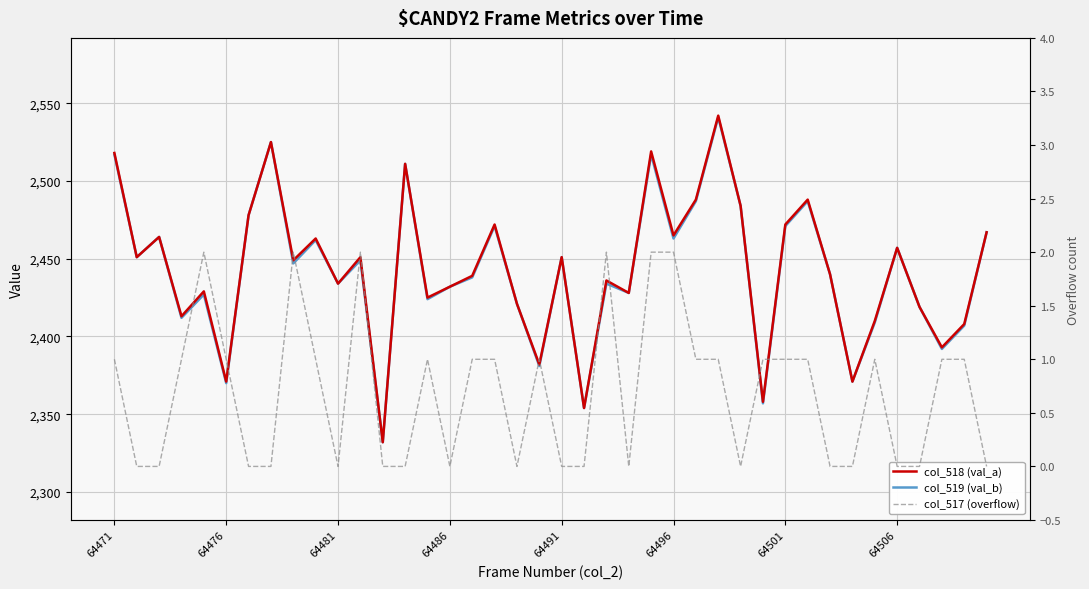

Is the value of col_518 (val_a) at 26 greater than the value of col_519 (val_b) at 13?

No